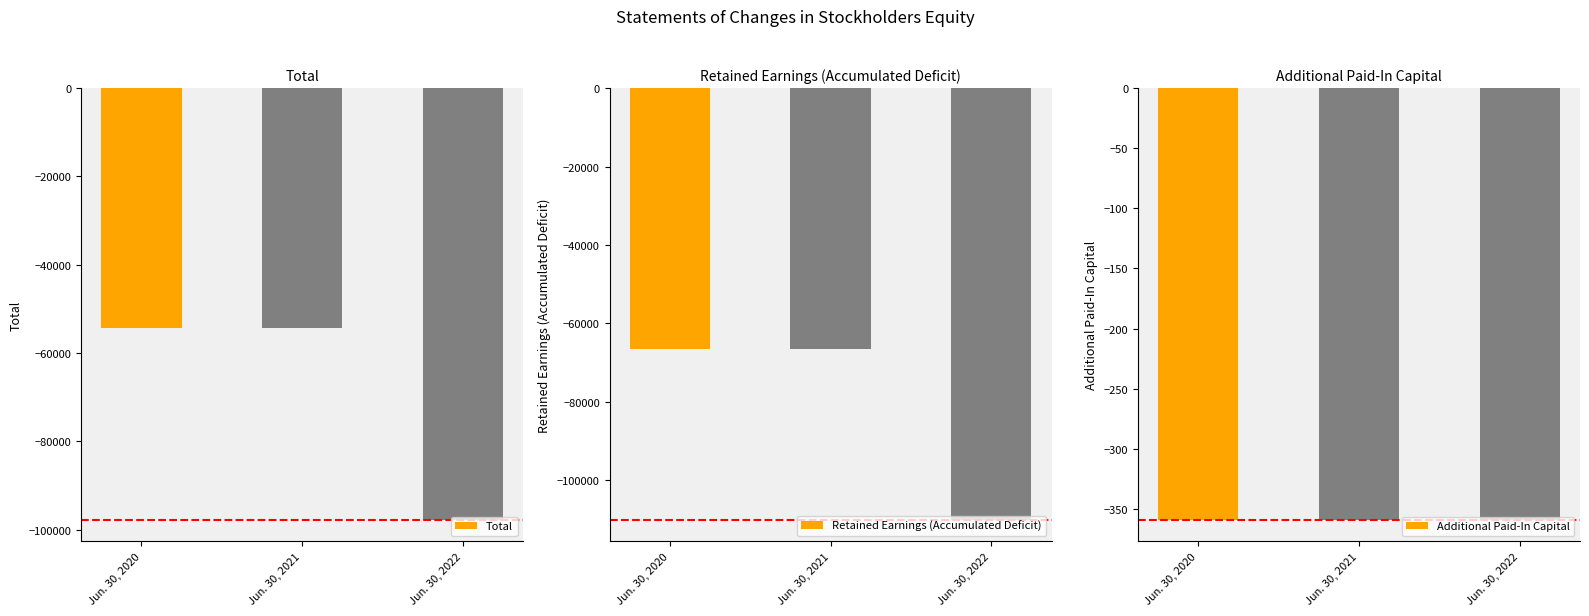

What is the difference between the maximum and minimum values in the Retained Earnings (Accumulated Deficit) series?

43538